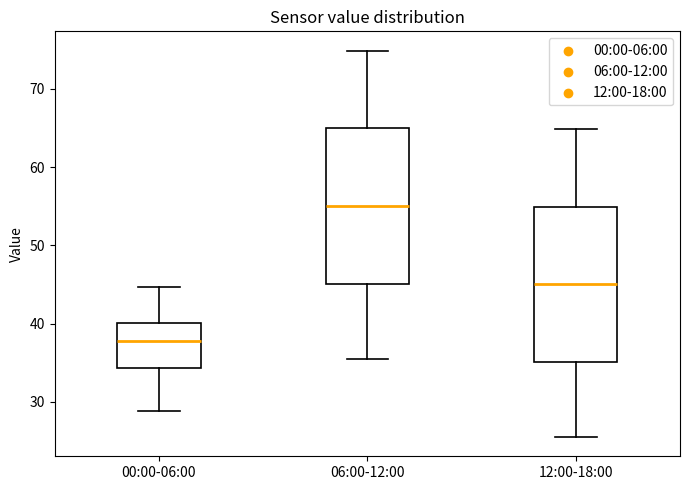

Which box has the highest median line?

06:00-12:00